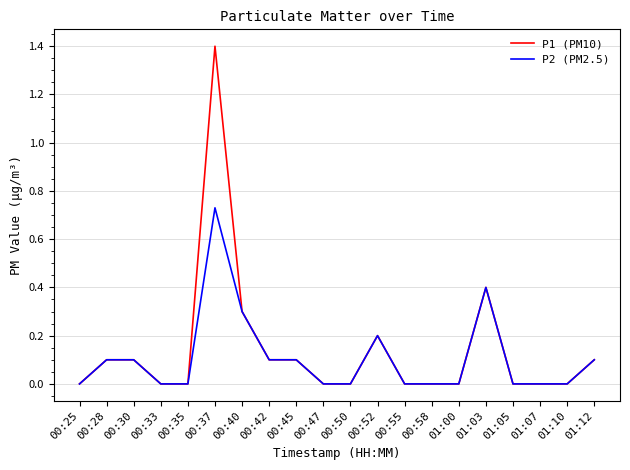

Which series has the largest range (max minus min)?

P1 (PM10)